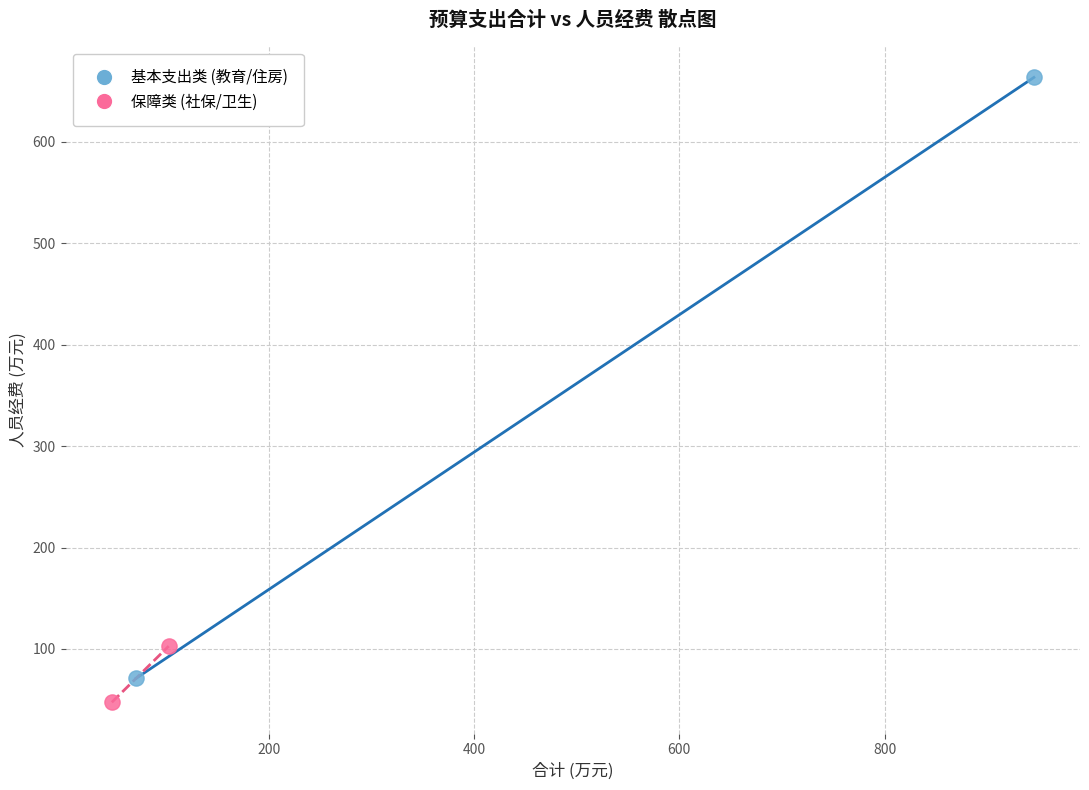

Which series contains the lowest Y value?

保障类 (社保/卫生)